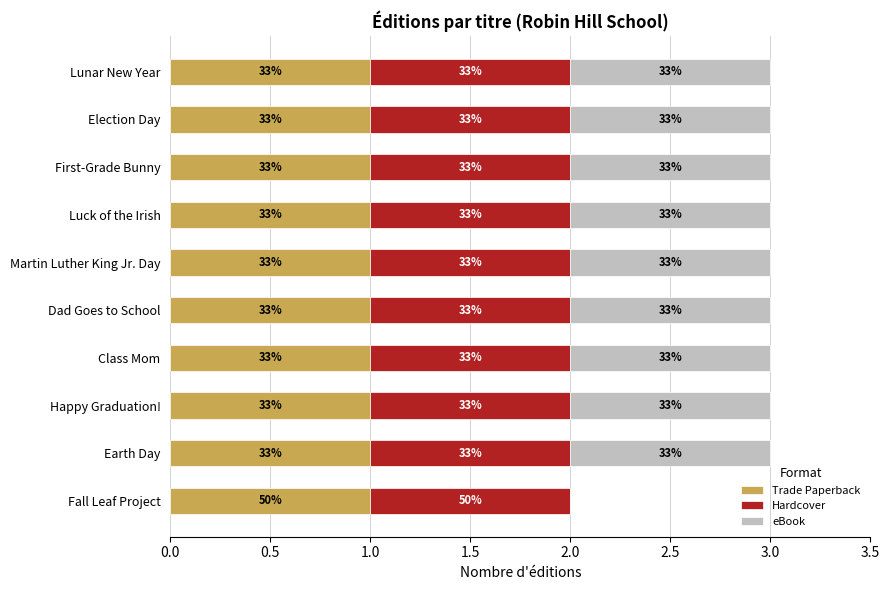

At how many categories does at least one series exceed 0?

10